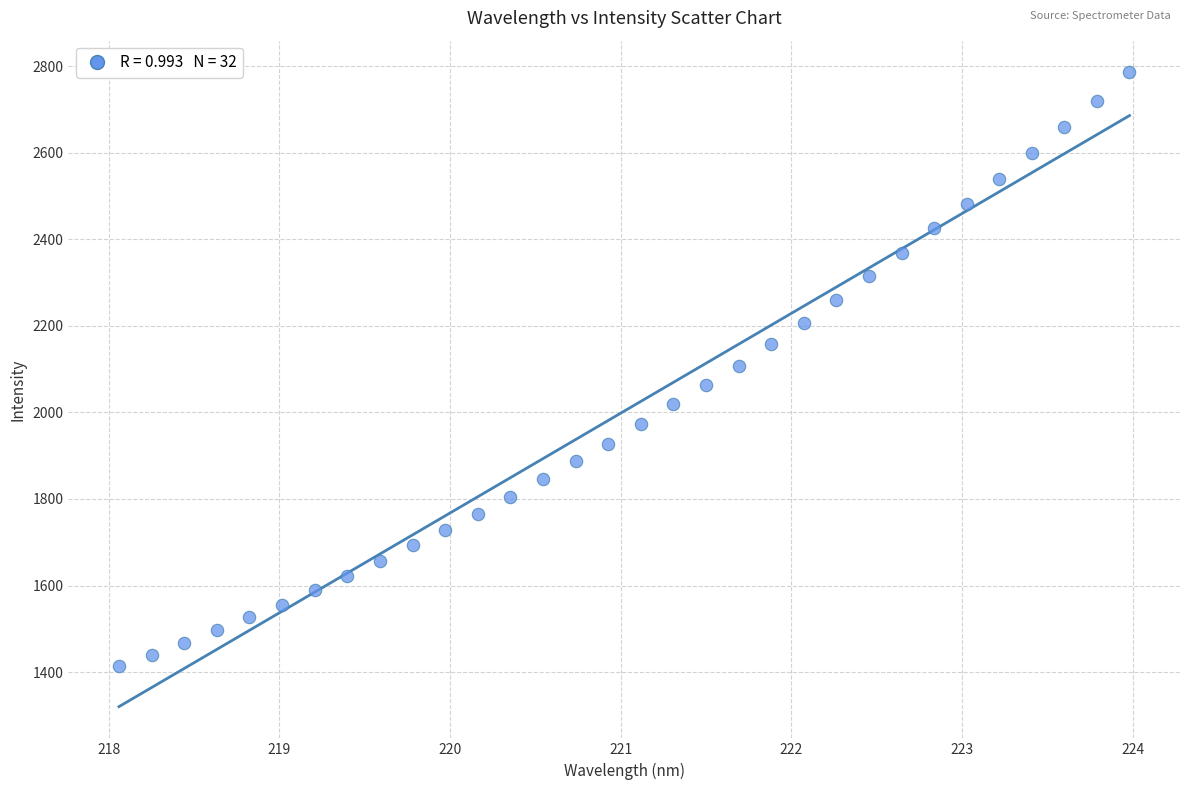

What is the range of X values (max minus min)?

5.9